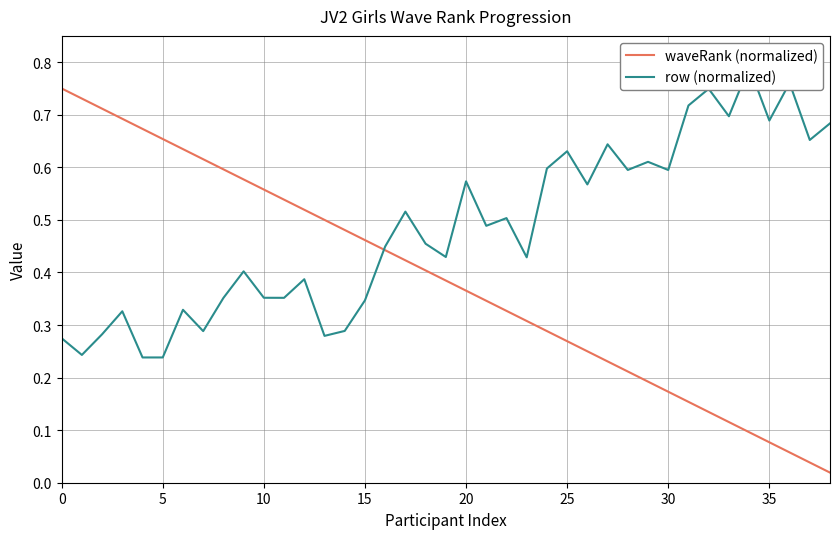

Rank the series by their average value, from lowest to highest.

waveRank (normalized), row (normalized)